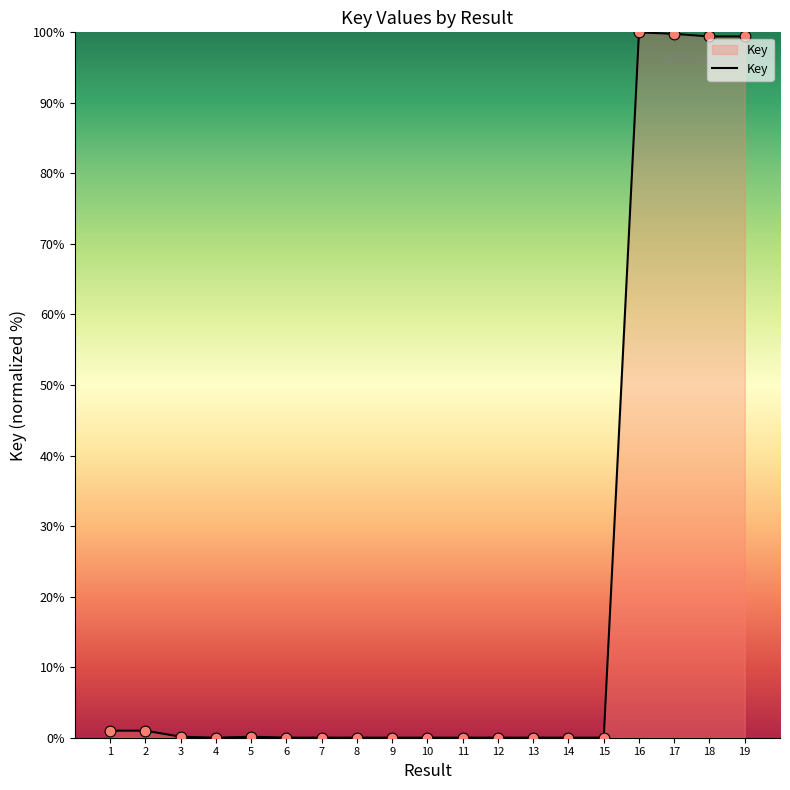

Between 11 and 1, which is larger?

1